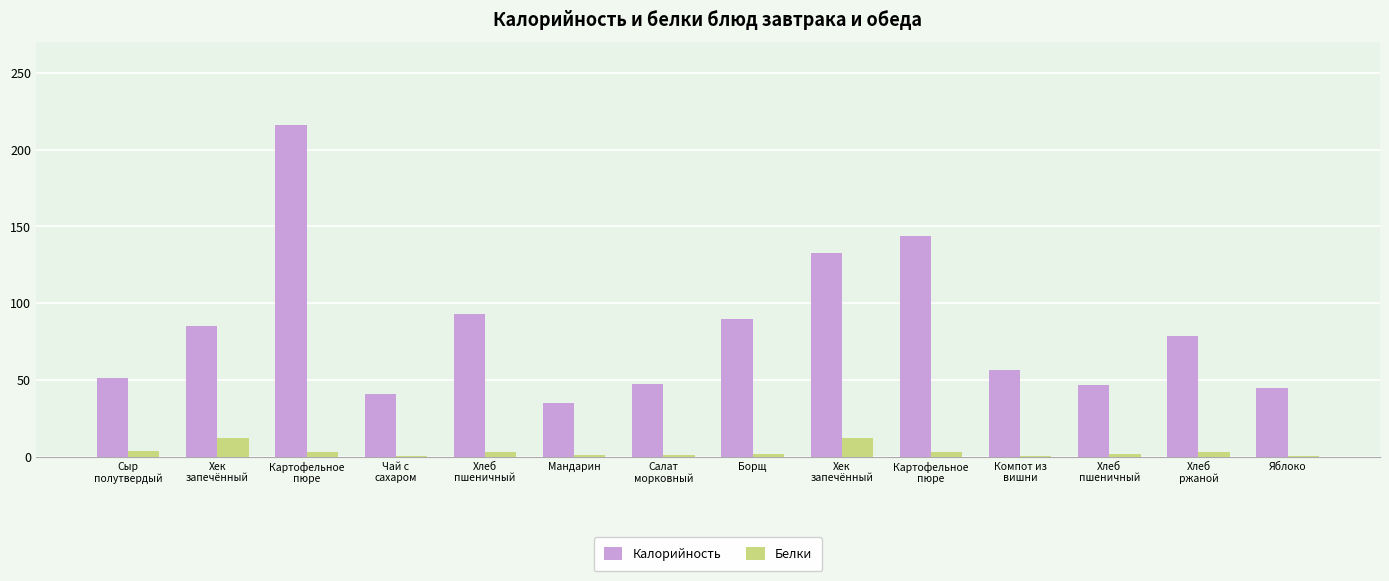

What are all the series names shown in the legend?

Калорийность, Белки